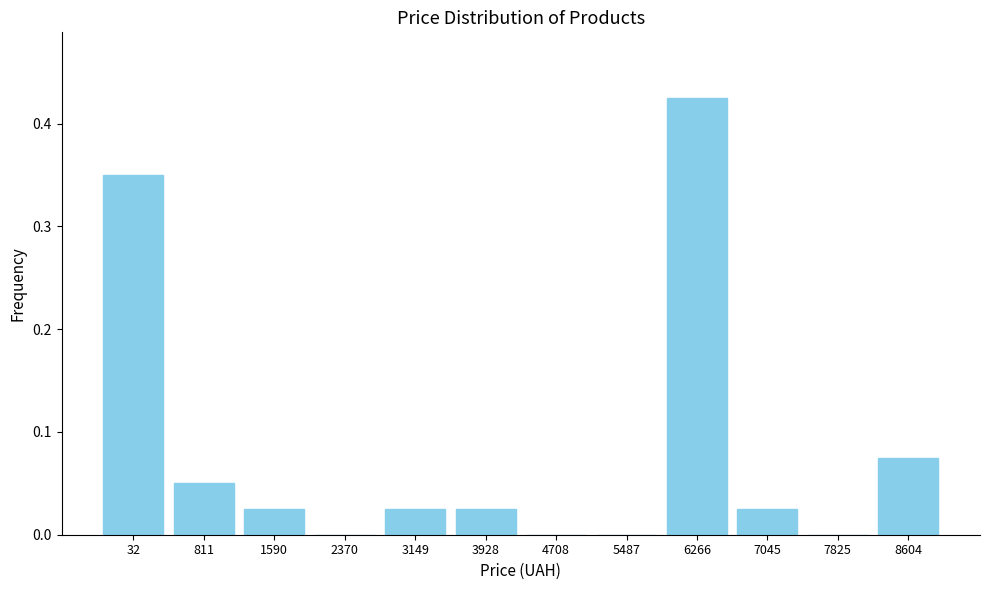

Between 3928 and 2370, which is larger?

3928